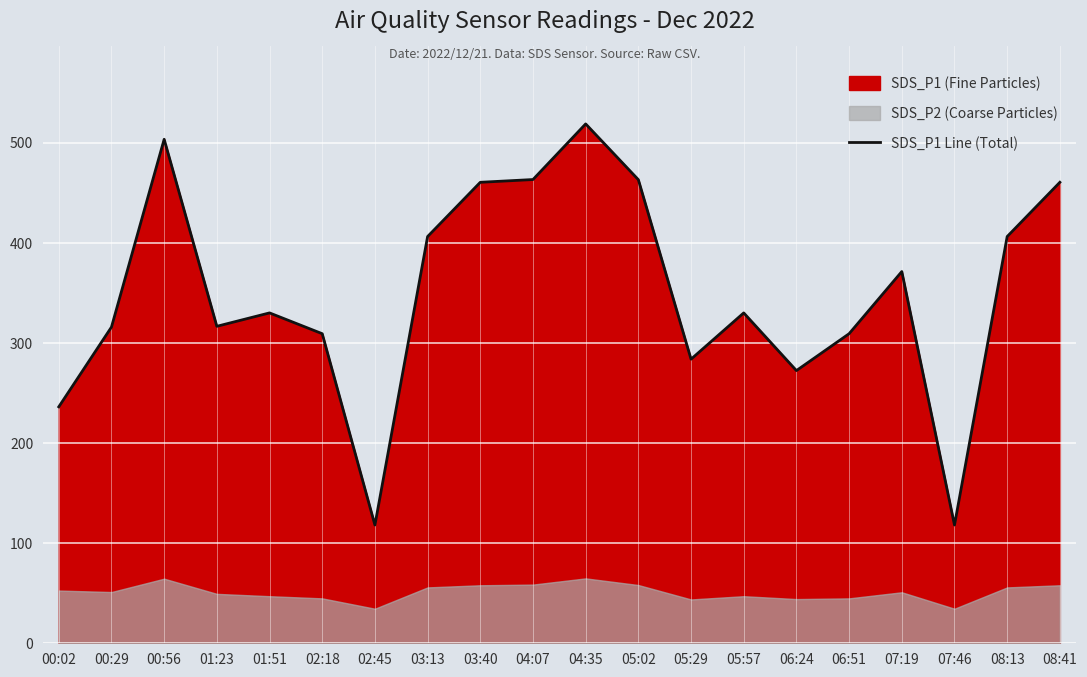

List the labels in order of value, smallest first.

02:45, 07:46, 00:02, 06:24, 05:29, 02:18, 06:51, 00:29, 01:23, 01:51, 05:57, 07:19, 03:13, 08:13, 03:40, 08:41, 05:02, 04:07, 00:56, 04:35